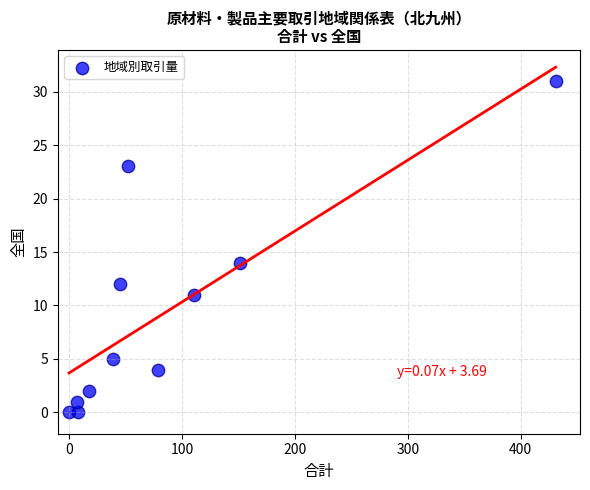

What Y value in the scatter plot is closest to 15?

14